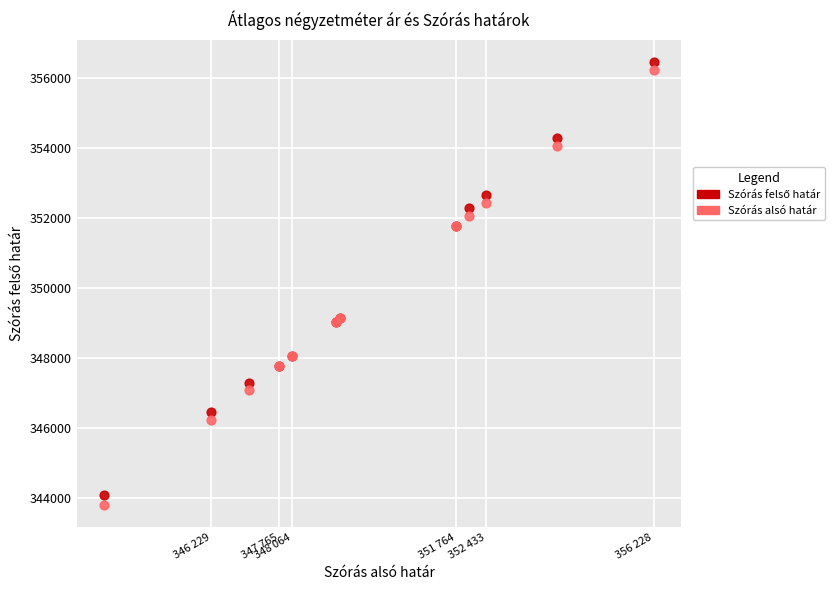

Which series has the widest spread of Y values?

Szórás alsó határ